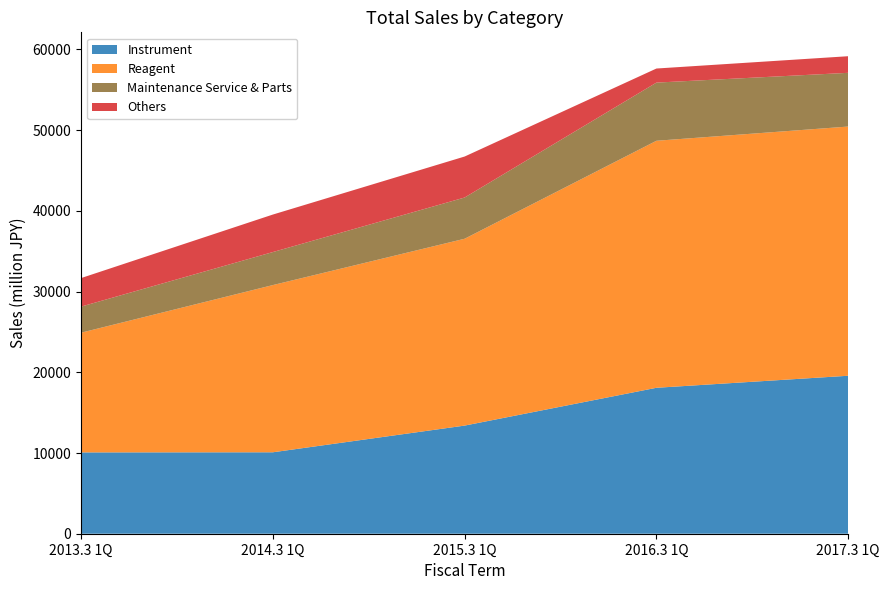

Reading left to right, extract all data points from this chart.

Instrument: 10075	10090	13398	18082	19573
Reagent: 14831	20718	23151	30606	30878
Maintenance Service & Parts: 3234	4091	5108	7207	6656
Others: 3533	4646	5079	1744	2058